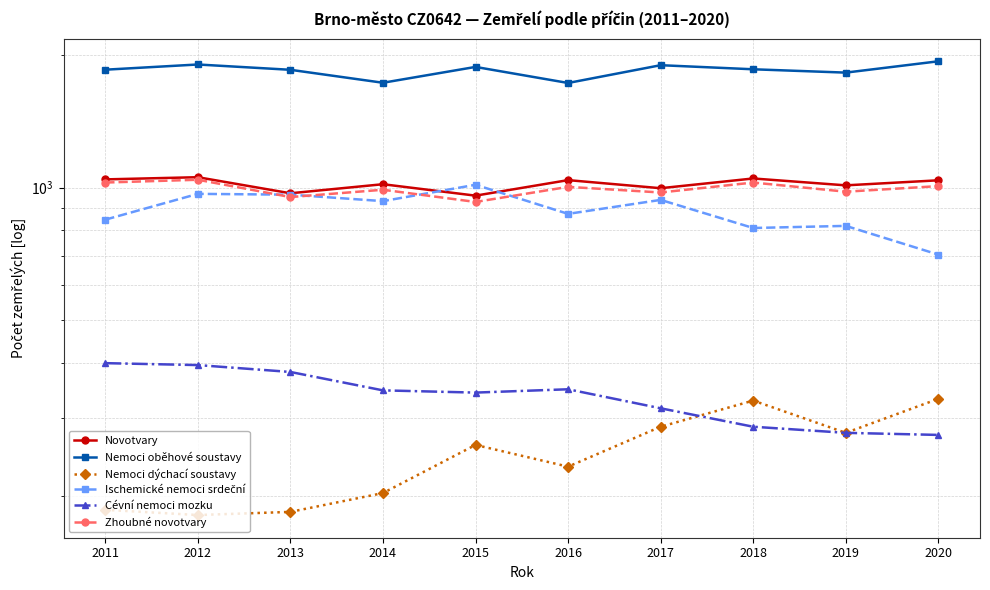

At which category does the chart reach its minimum across all series?

2012